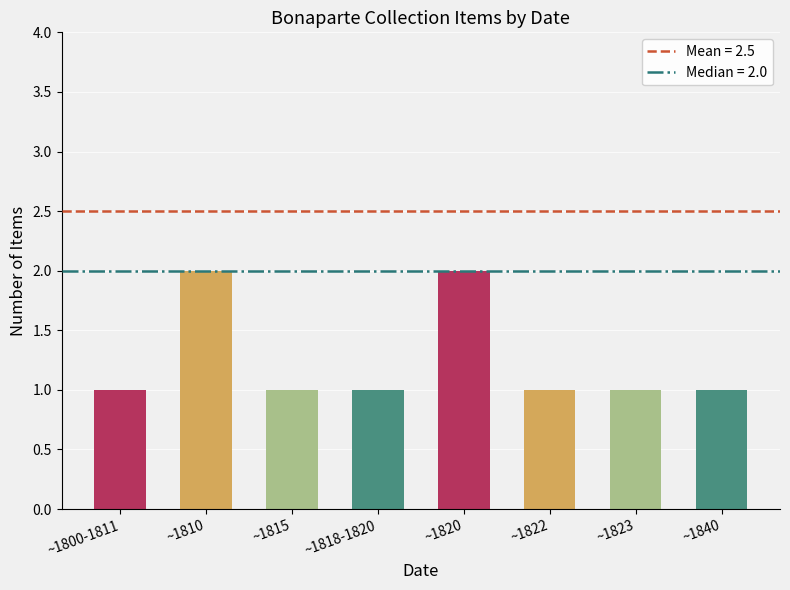

How many bars are there in total?

8